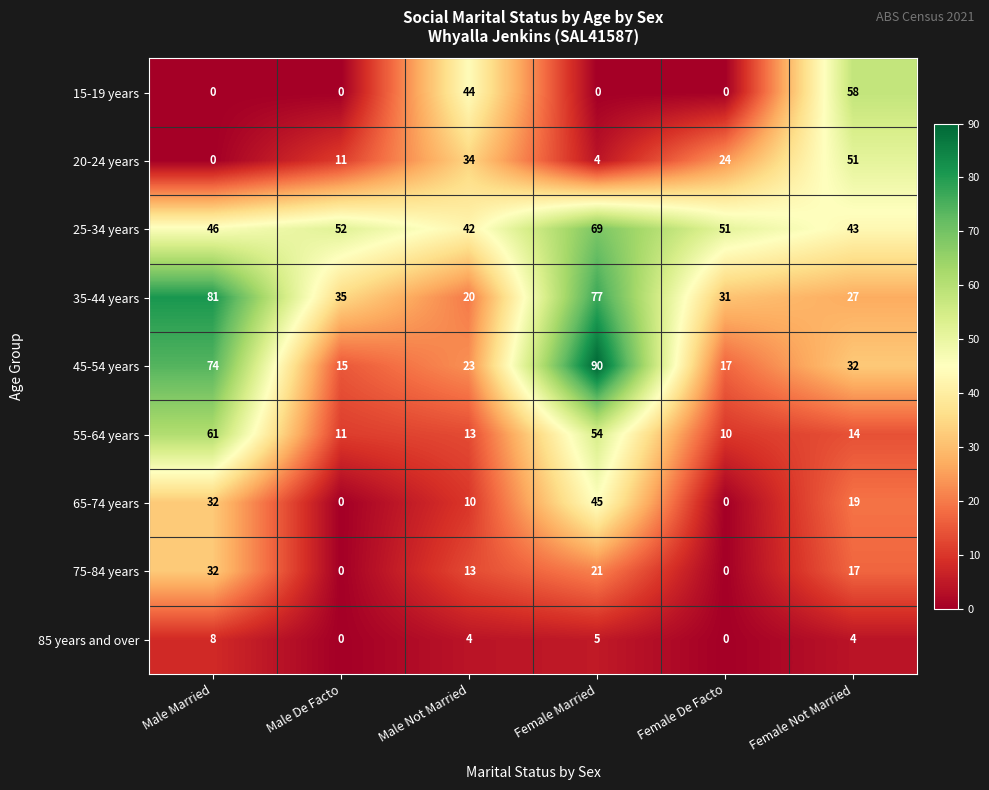

What is the sum of the 20-24 years values at Female Not Married and Male Not Married?

85